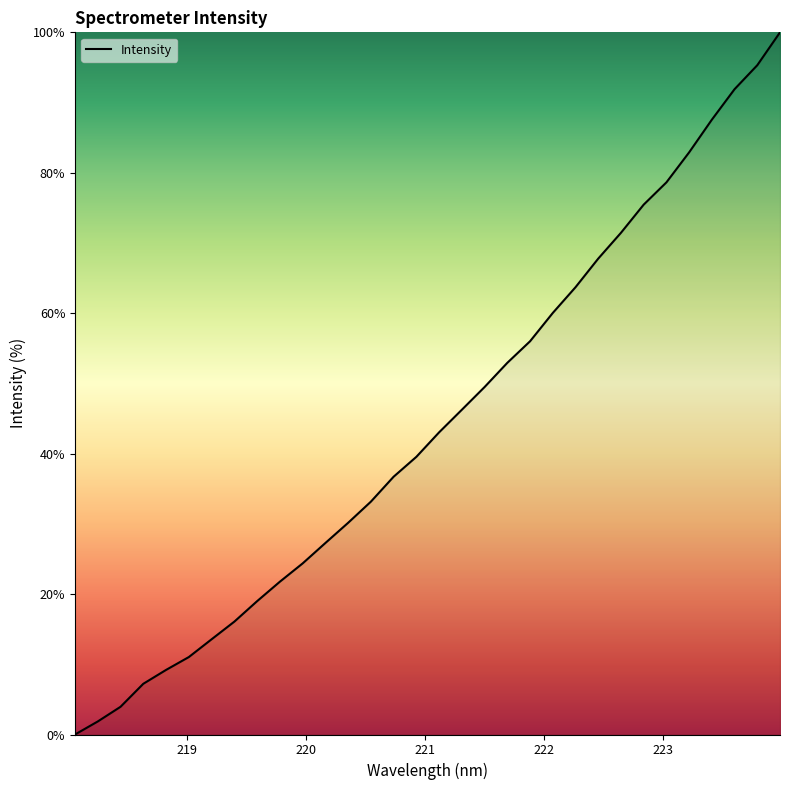

What is the maximum value shown in the chart?

100.0